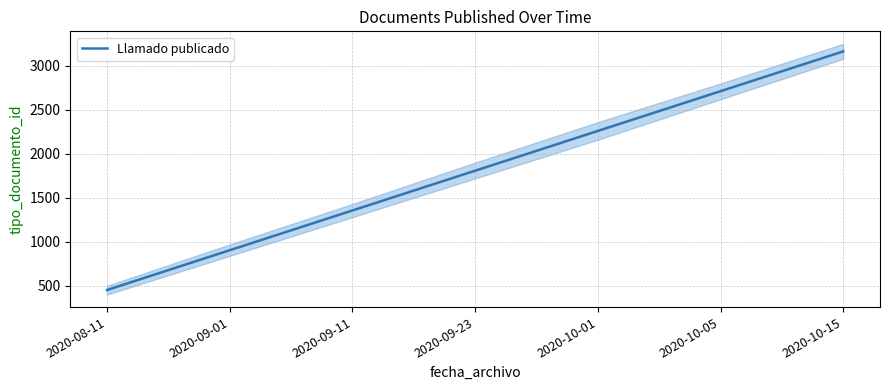

What is the change in value from 2020-08-11 to 2020-10-05?

+2260